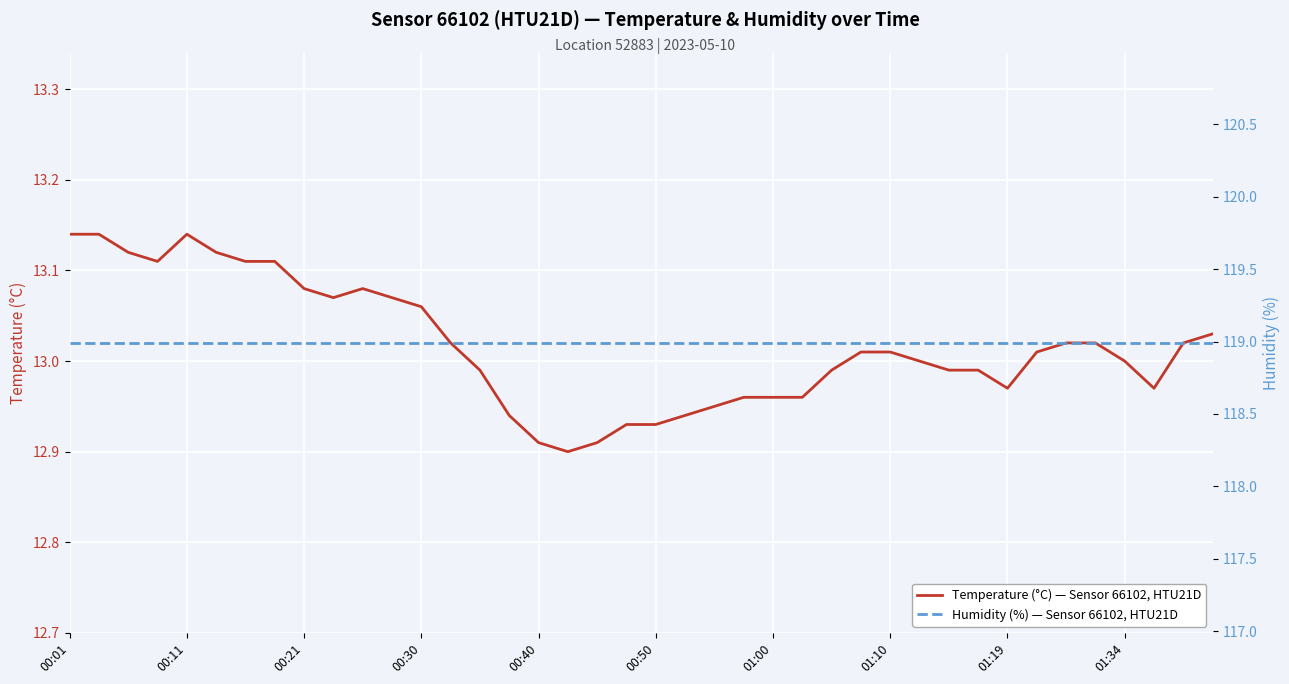

What is the sum of all Humidity (%) — Sensor 66102, HTU21D values?

4759.6